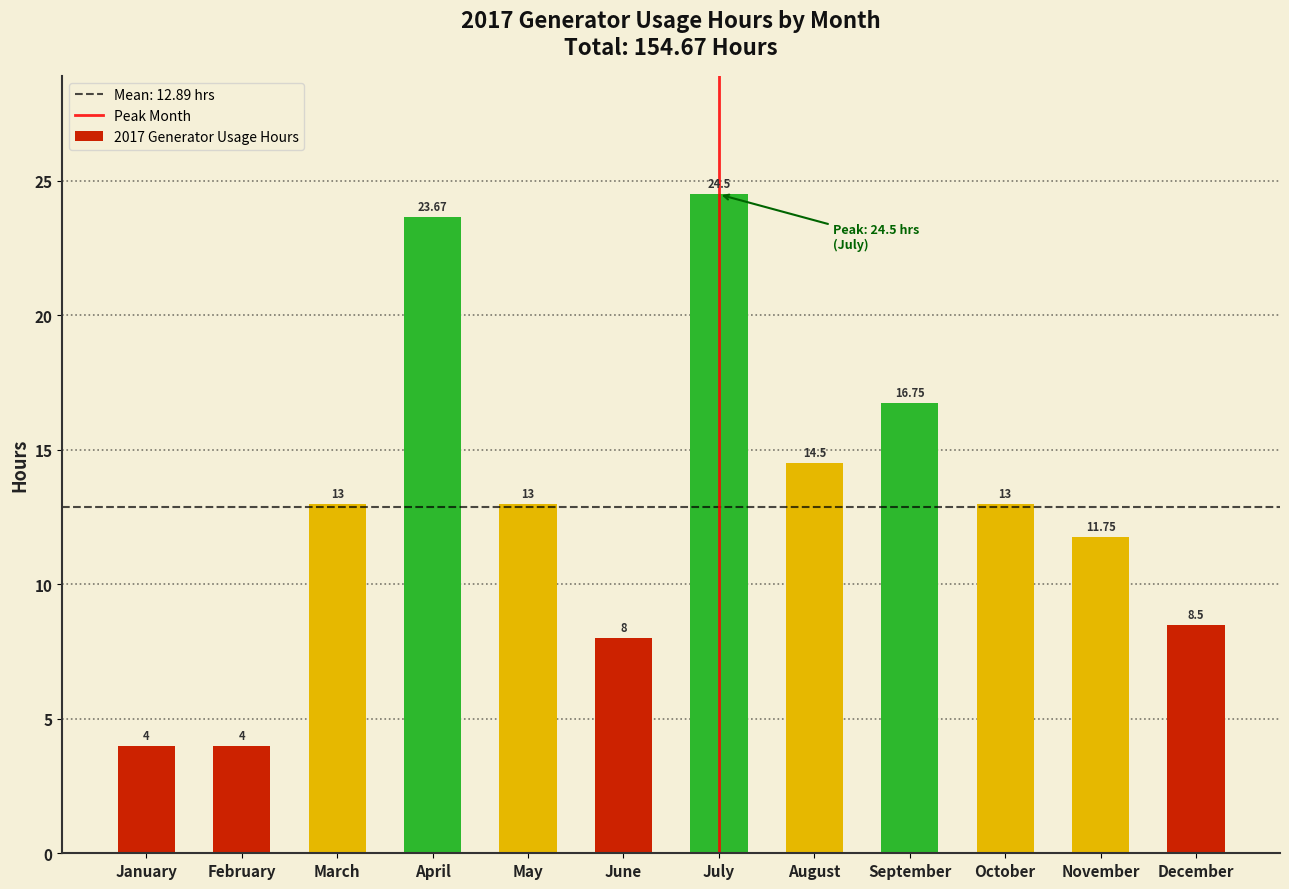

Approximately how many times larger is the value at March compared to July?

0.5